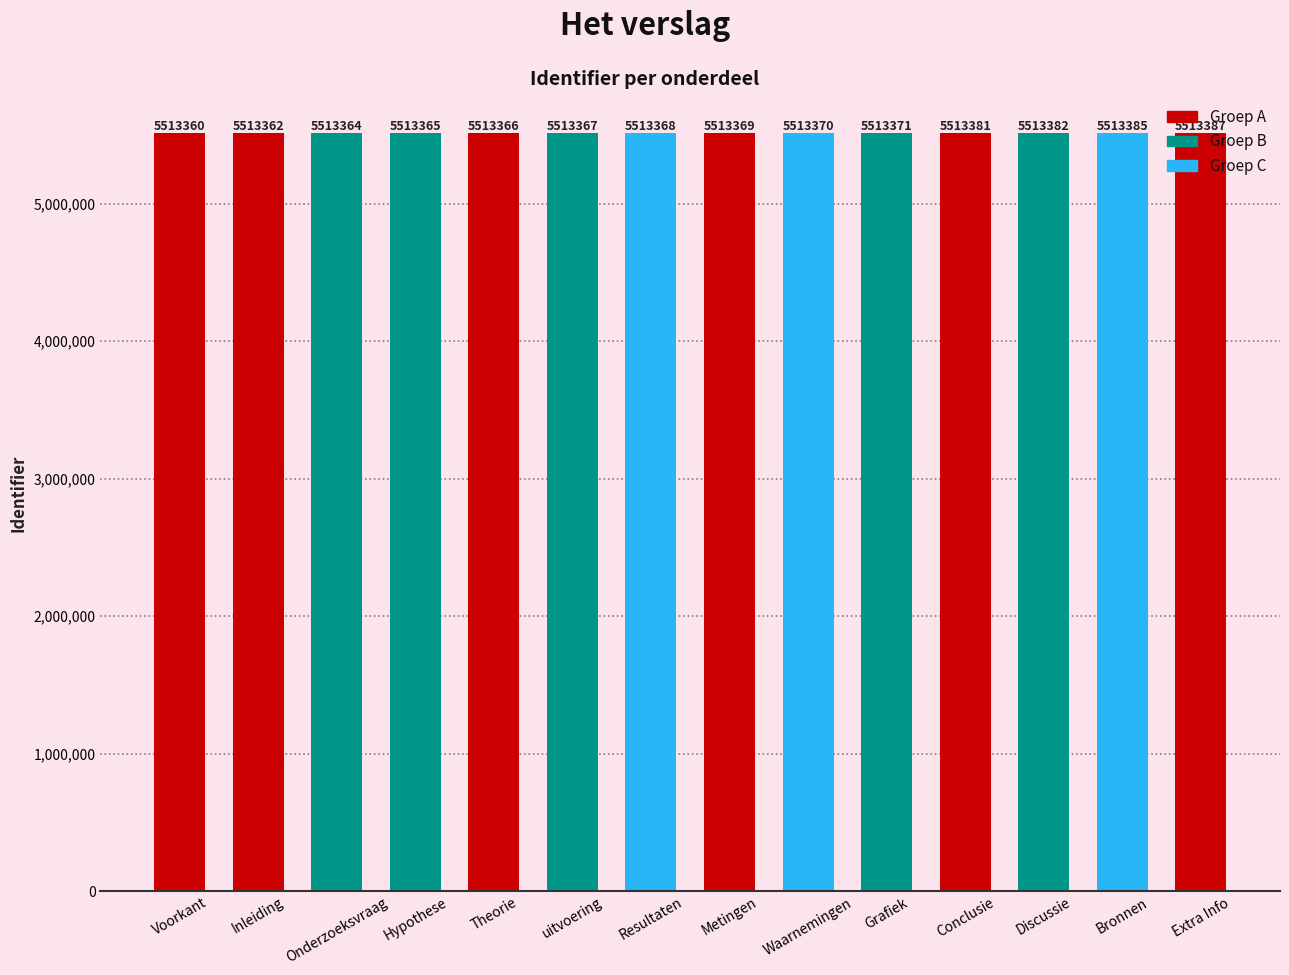

At which label is the value closest to 5513373?

Grafiek